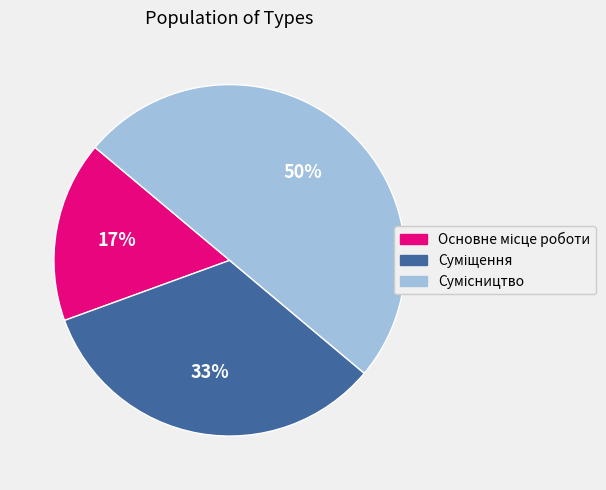

To the nearest percent, what is the average slice percentage?

33%